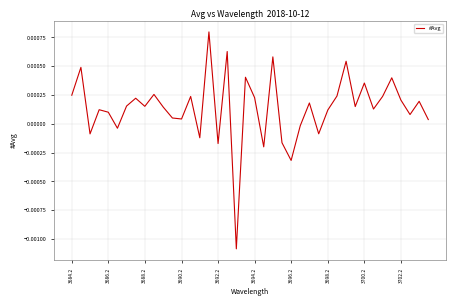

How many lines are shown in the chart?

1